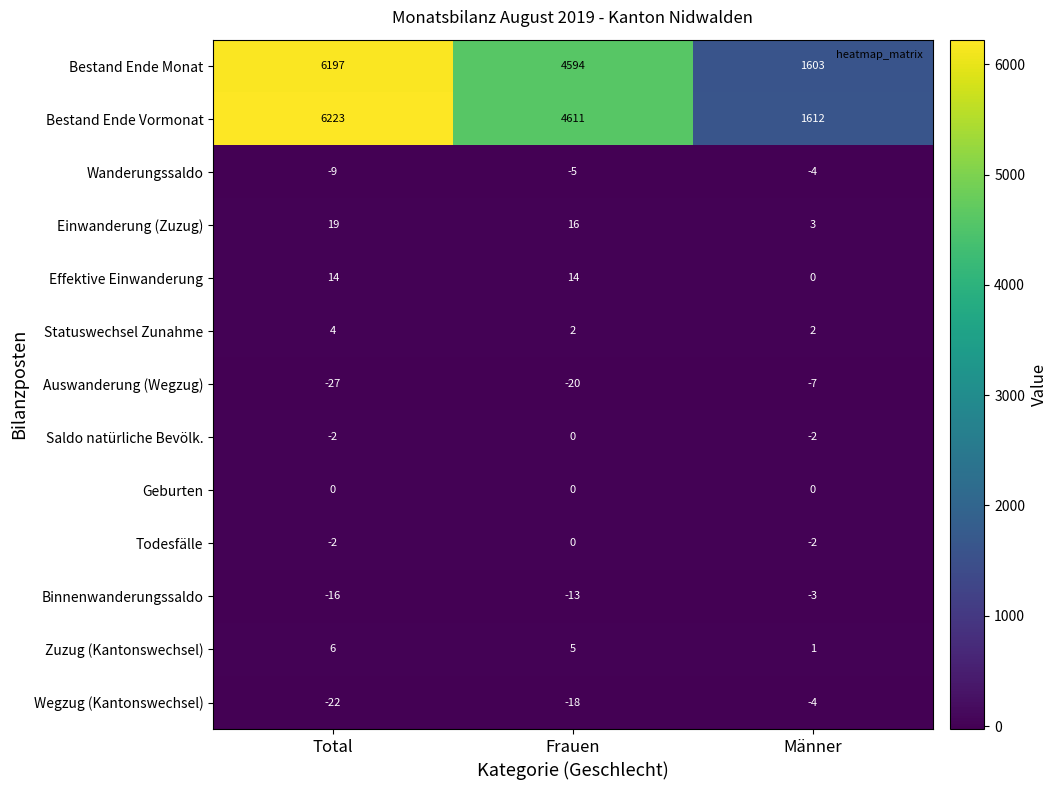

What is the difference between the Wegzug (Kantonswechsel) values at Frauen and Männer?

14